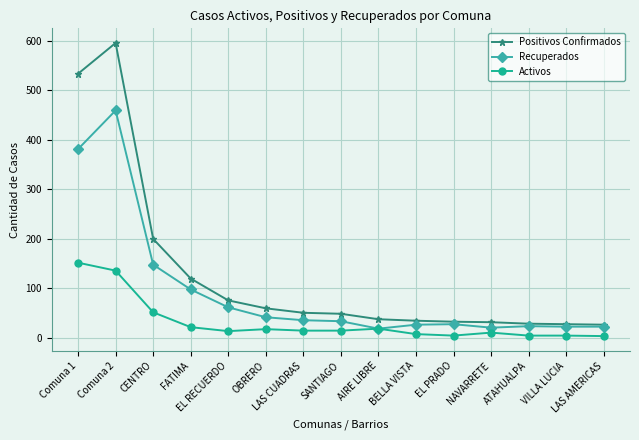

Which series has the widest spread of values?

Positivos Confirmados